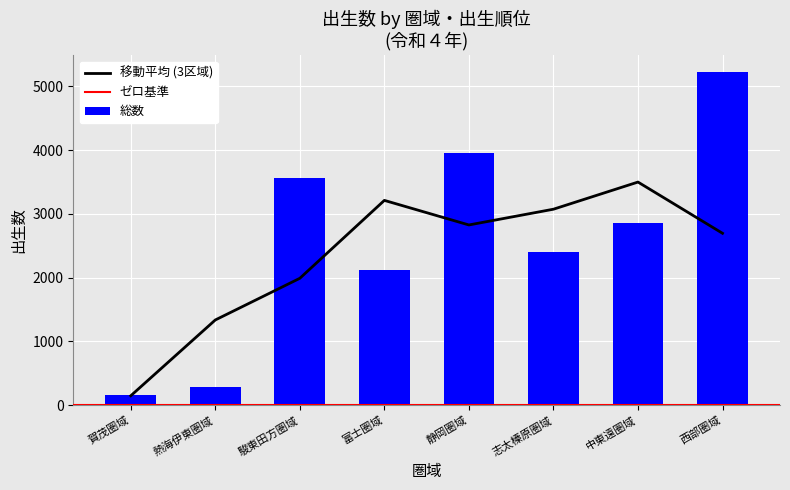

What is the sum of all 総数 values?

20575